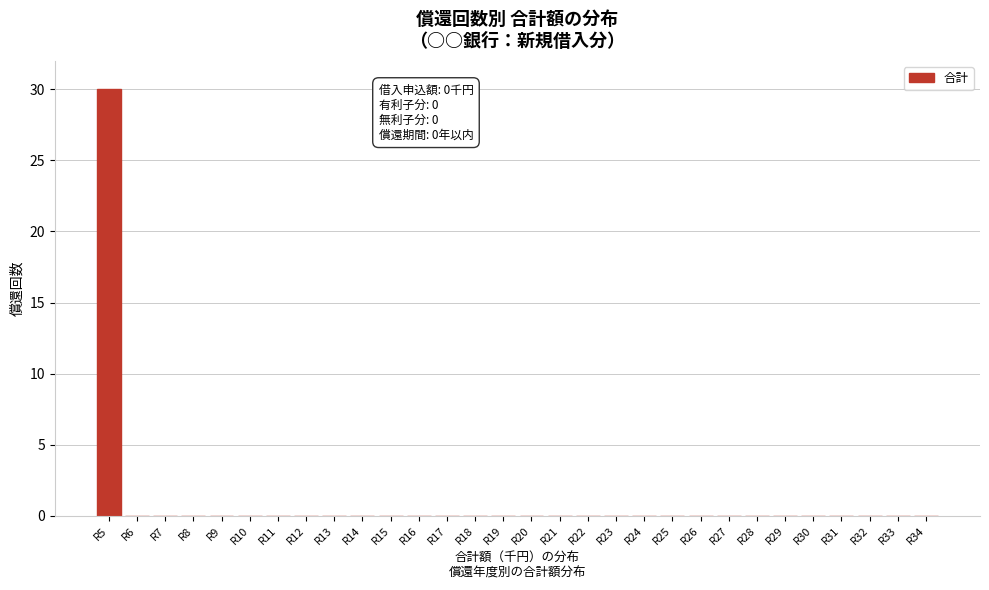

Reading left to right, list all the values displayed in this chart.

R5=30	R6=0	R7=0	R8=0	R9=0	R10=0	R11=0	R12=0	R13=0	R14=0	R15=0	R16=0	R17=0	R18=0	R19=0	R20=0	R21=0	R22=0	R23=0	R24=0	R25=0	R26=0	R27=0	R28=0	R29=0	R30=0	R31=0	R32=0	R33=0	R34=0